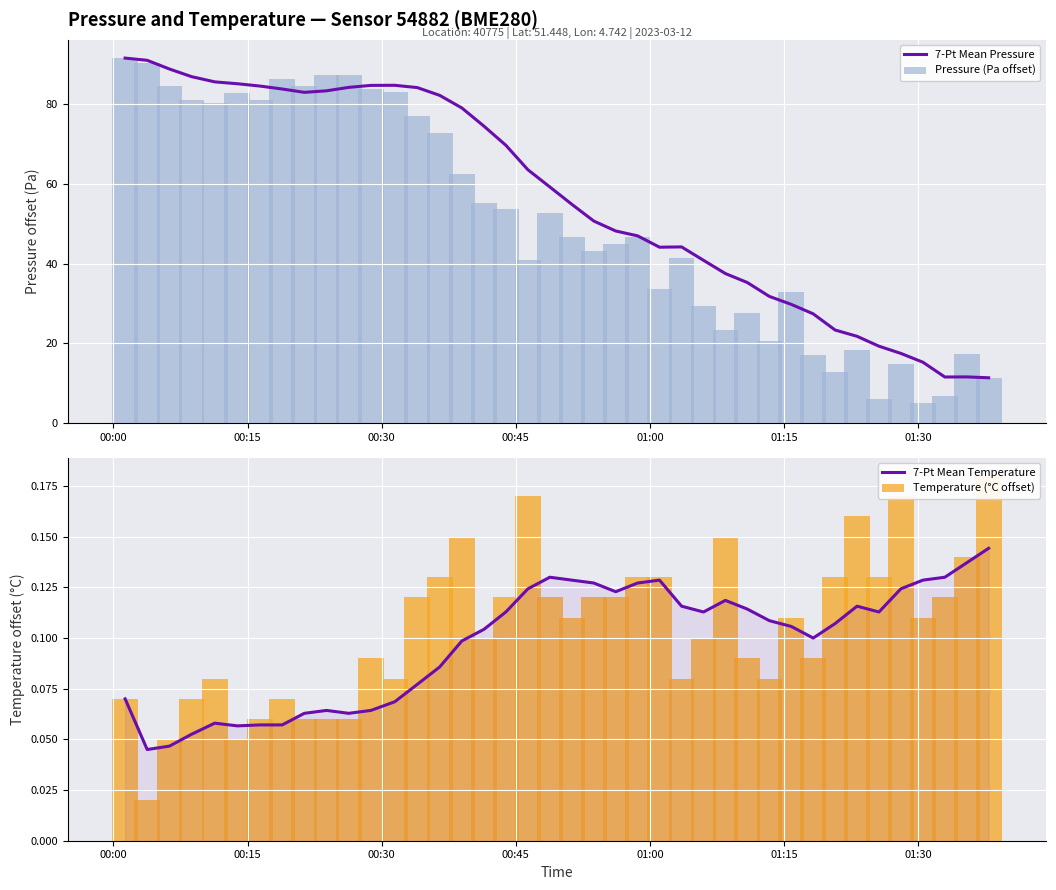

What is the maximum value for 7-Pt Mean Pressure?

91.6